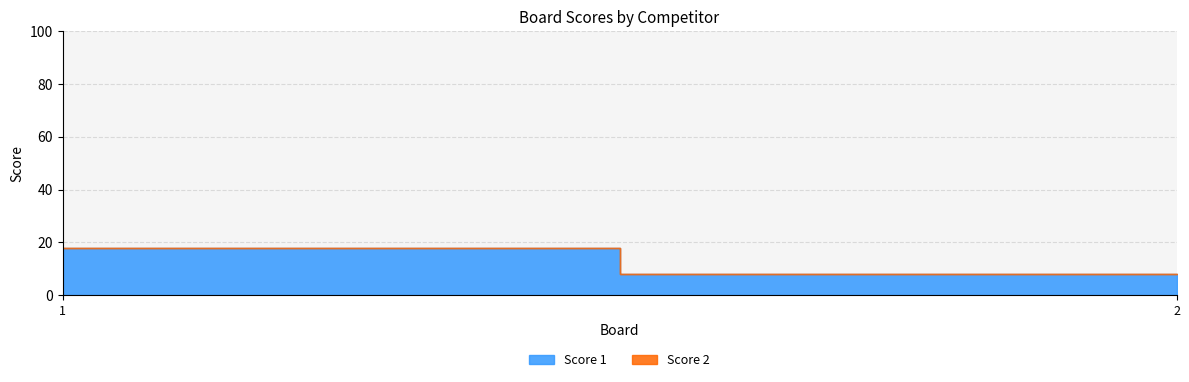

Which category has the lowest value across all series?

1